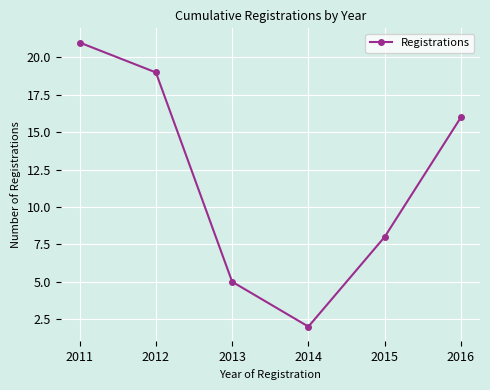

What is the sum of all values?

71